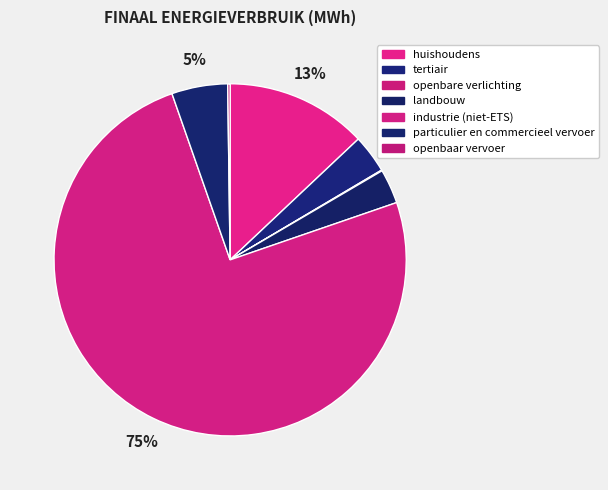

To the nearest percent, what is the combined percentage of industrie (niet-ETS) and huishoudens?

88%